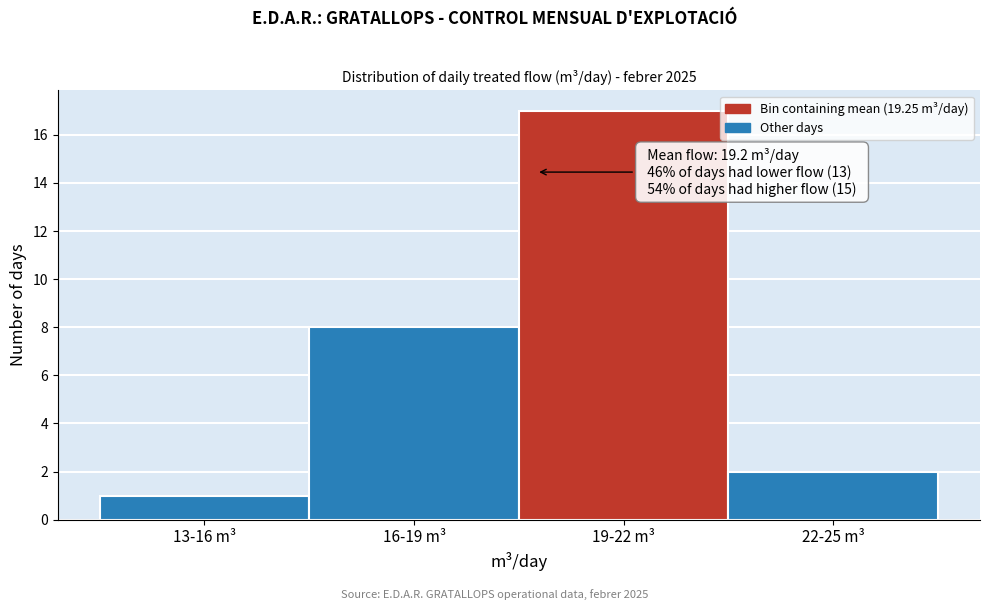

Reading left to right, what are all the values shown in this chart?

13-16 m³=1	16-19 m³=8	19-22 m³=17	22-25 m³=2